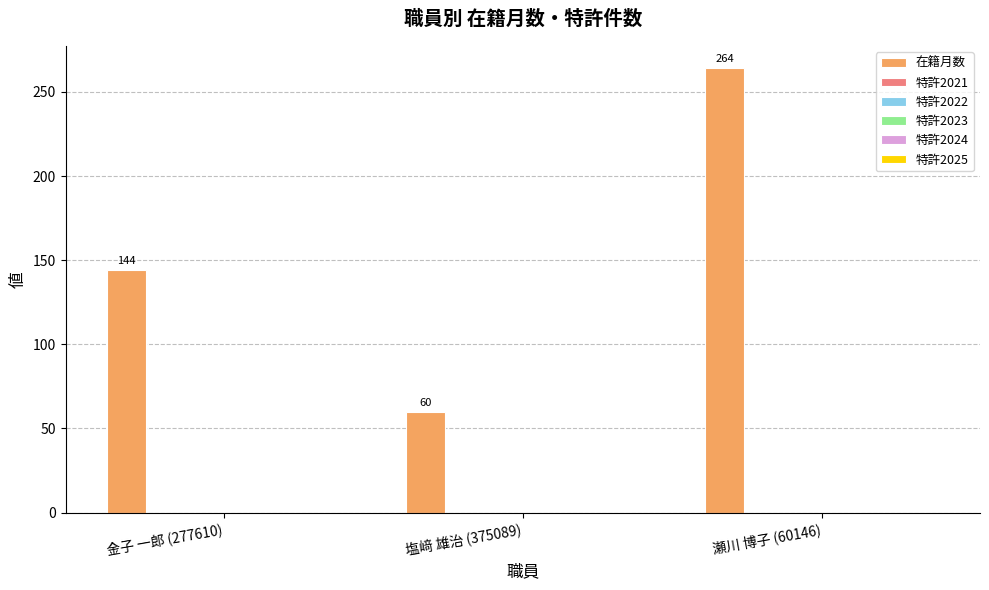

What is the value of the 1st bar from the left?

144